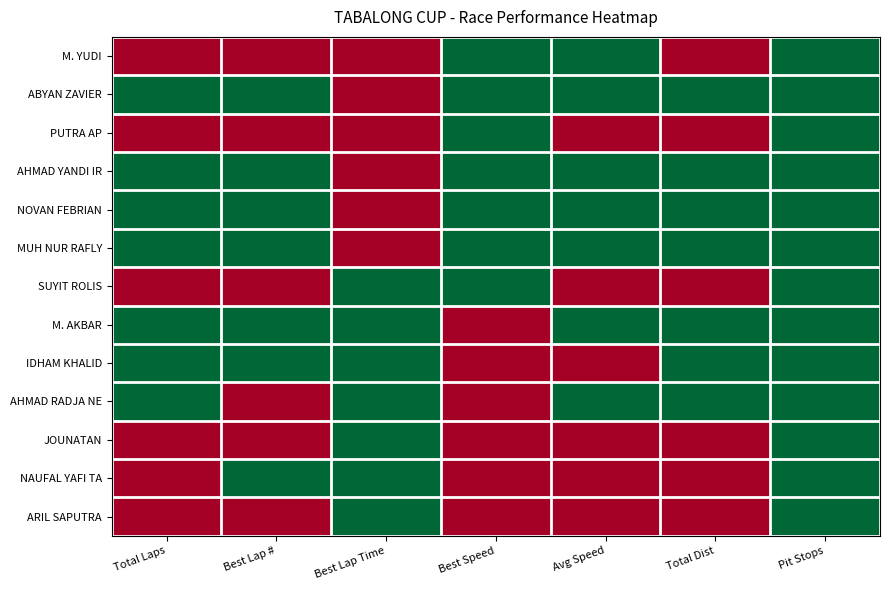

Which has a higher value, Best Lap Time or Avg Speed?

Avg Speed